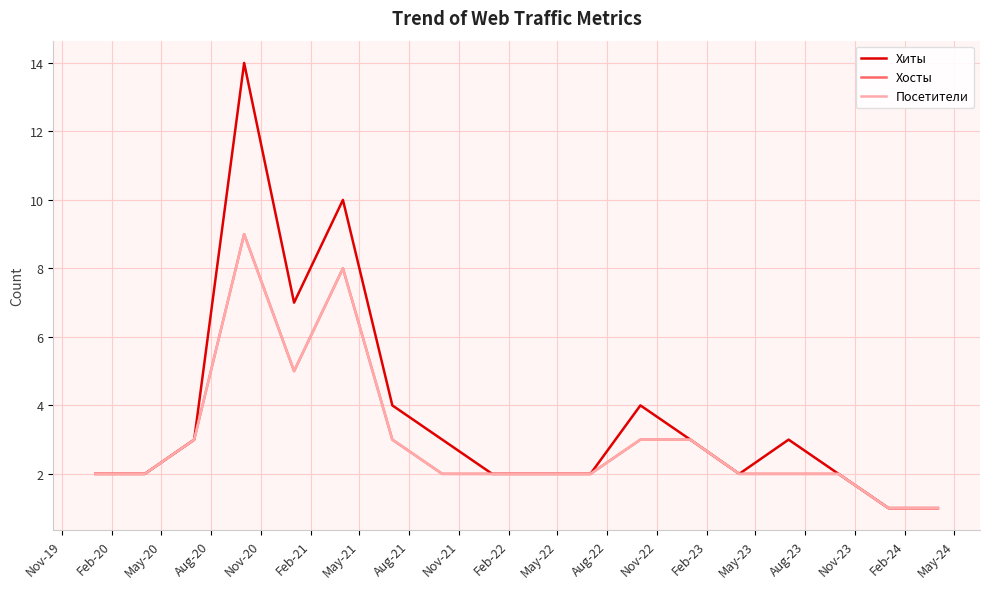

Does the chart have visible grid lines?

Yes